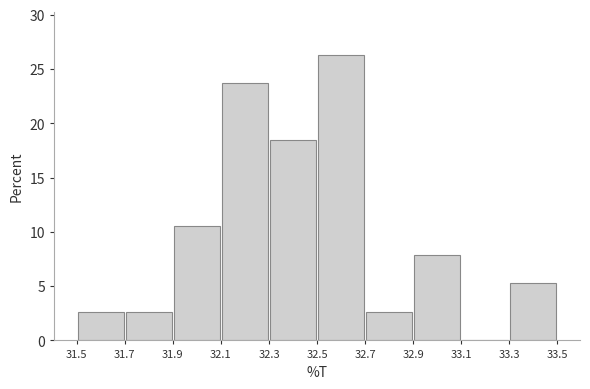

Reading left to right, transcribe this chart: for each bar, give the range it covers on the x-axis and its height. The values are not printed on the chart, so give them approximately, as read against the axis.

31.5 to 31.7: 2.5
31.7 to 31.9: 2.5
31.9 to 32.1: 10.5
32.1 to 32.3: 23.5
32.3 to 32.5: 18.5
32.5 to 32.7: 26.5
32.7 to 32.9: 2.5
32.9 to 33.1: 8.0
33.1 to 33.3: 0
33.3 to 33.5: 5.5